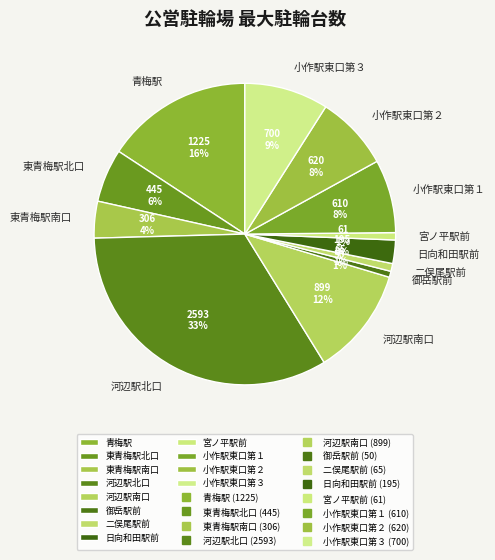

What is the largest slice in the pie chart?

河辺駅北口